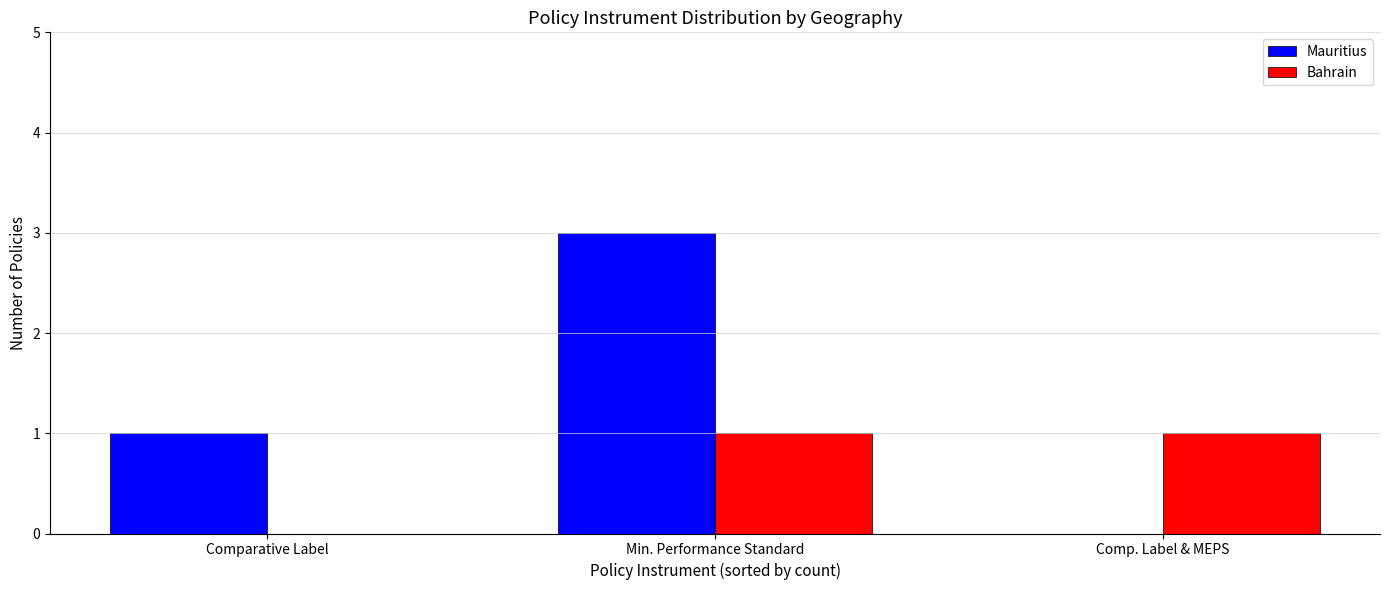

The Bahrain series shows -1 at Comparative Label. True or false?

False